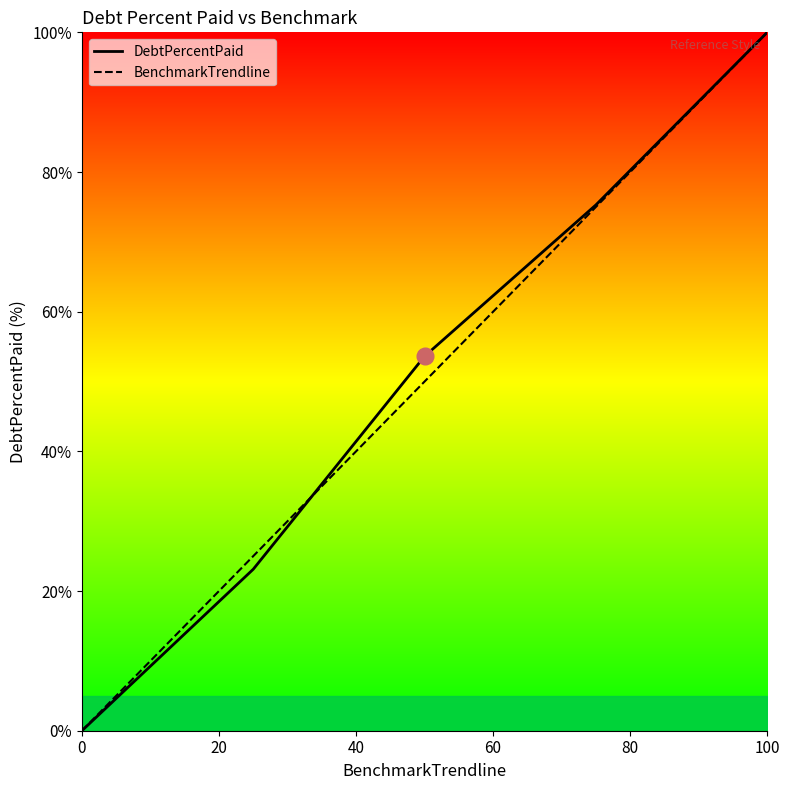

Is the value of BenchmarkTrendline at 0 greater than the value of DebtPercentPaid at 100?

No